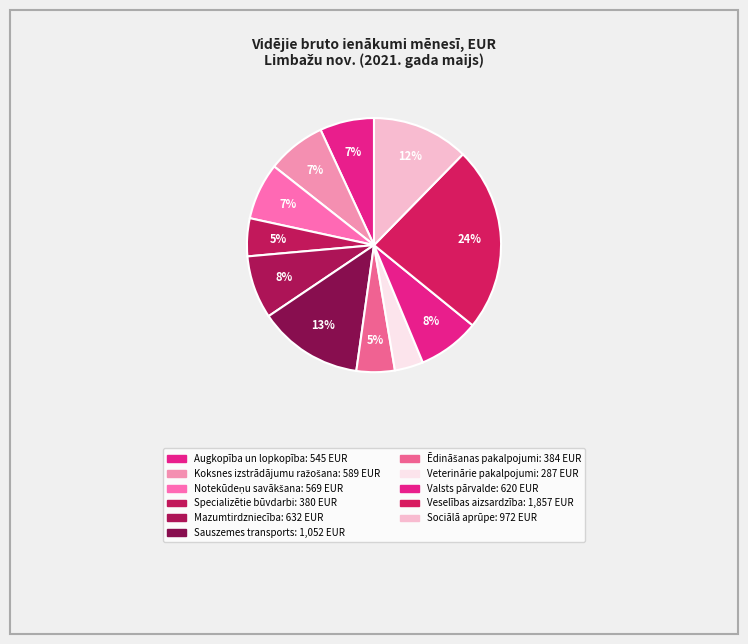

How many slices are in this pie chart?

11